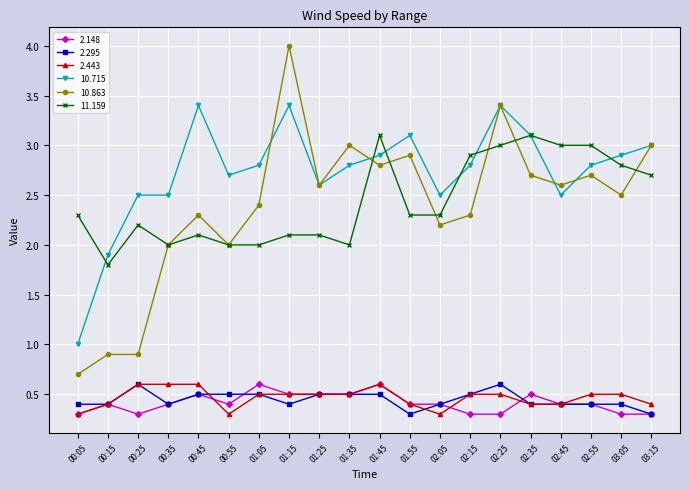

True or false: 10.863 and 2.295 cross at least once.

False